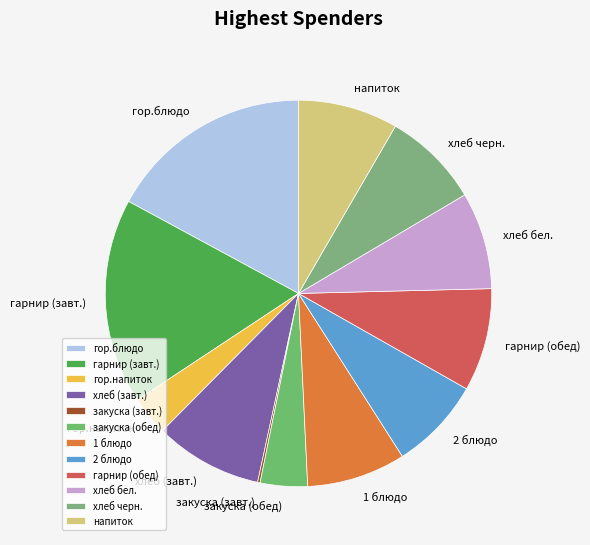

Does гор.напиток represent more than half of the total?

No